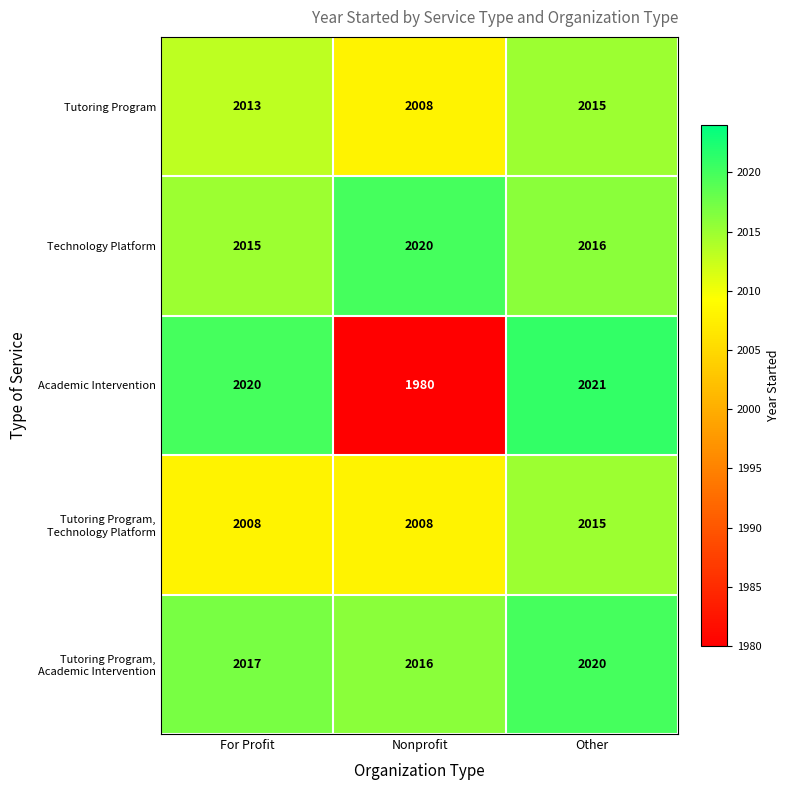

At which category is the sum across all series the highest?

Other